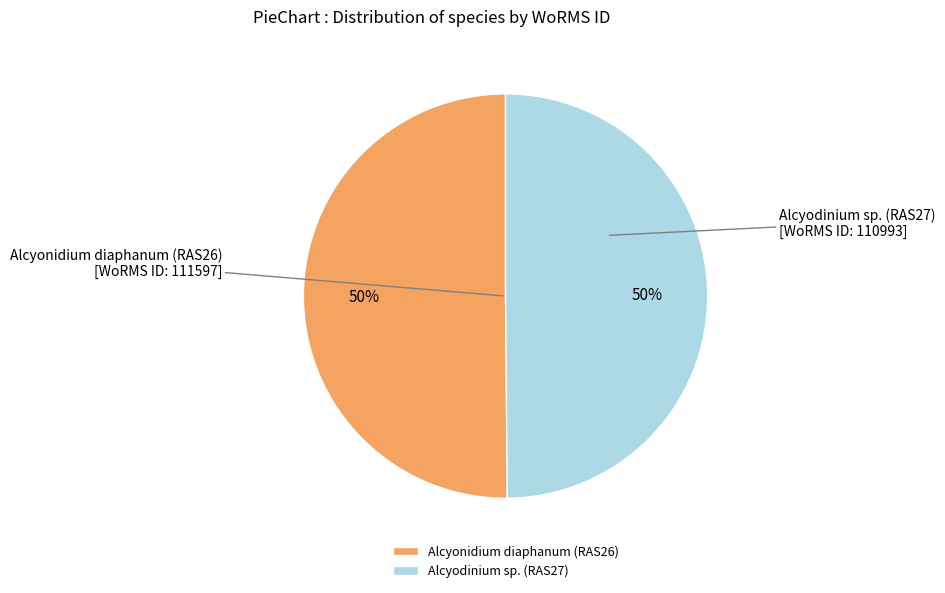

Is it true that Alcyonidium diaphanum (RAS26) is 50% of the pie?

True